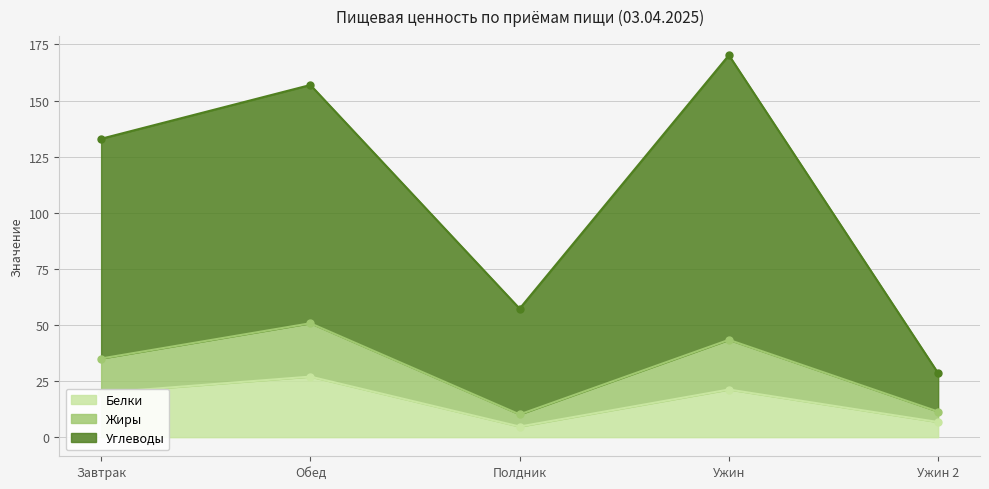

Is the value of Калорийность at Ужин greater than the value of Жиры at Завтрак?

Yes